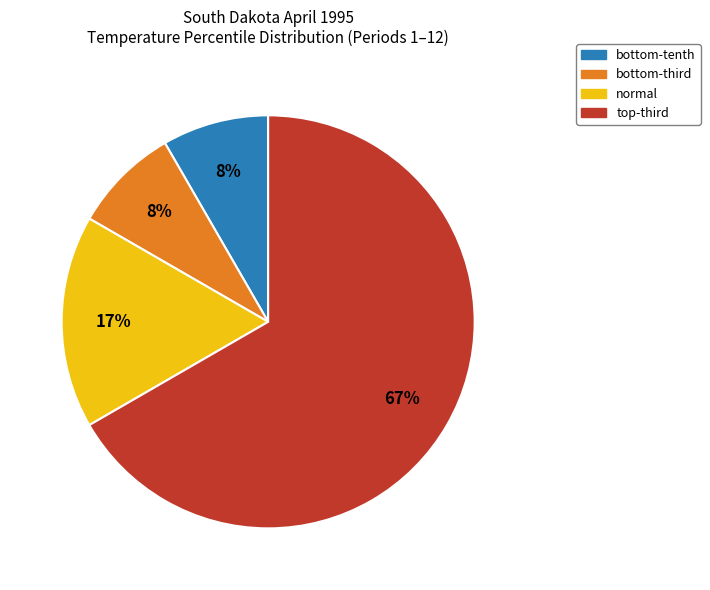

Is there any slice that represents more than half of the pie?

Yes